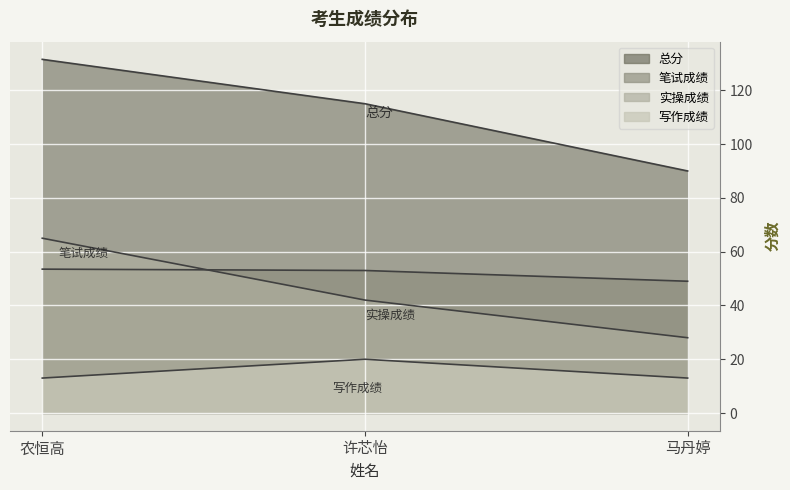

What is the difference between the highest and lowest values at 许芯怡?

95.0